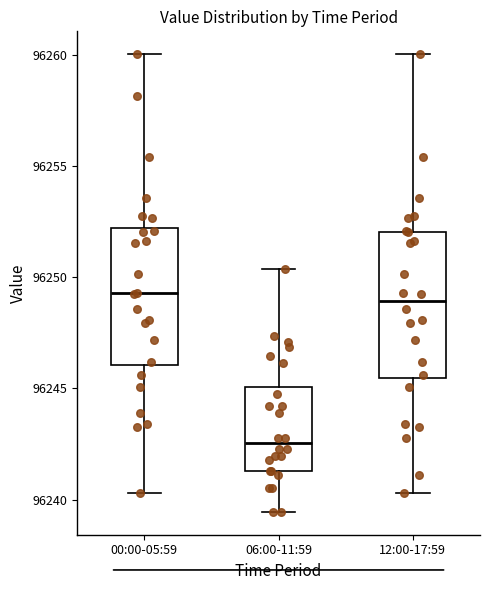

Where does the upper whisker of the box for 00:00-05:59 end on the y-axis? The values are not printed on the chart, so give them approximately, as read against the axis.

96260.0